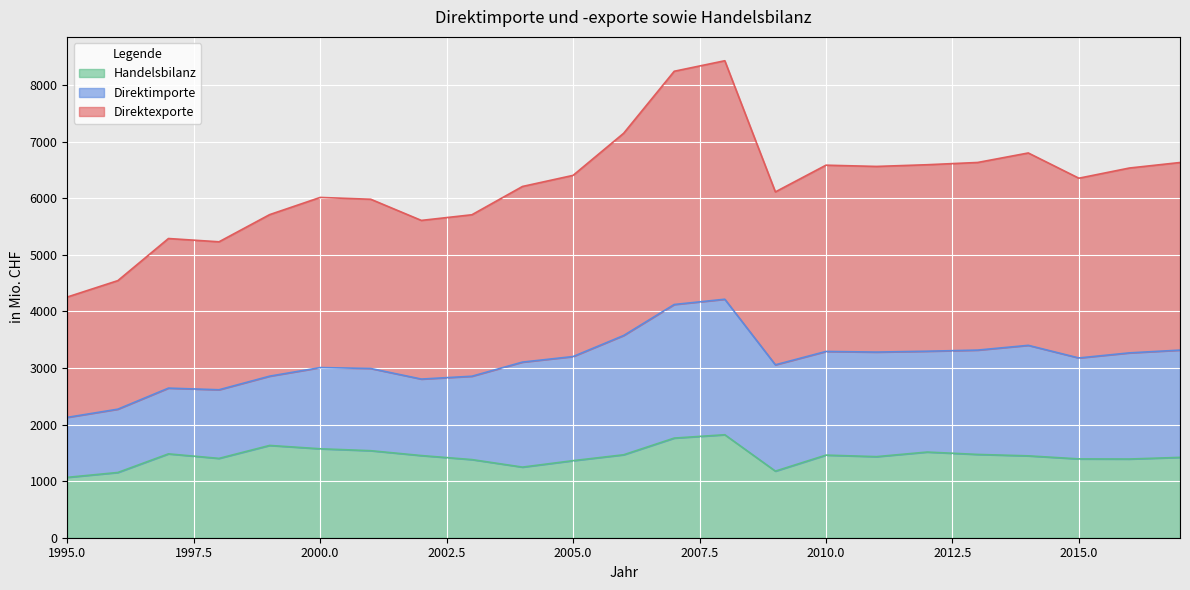

What is the difference between the maximum and second lowest values in the Handelsbilanz series?

667.0